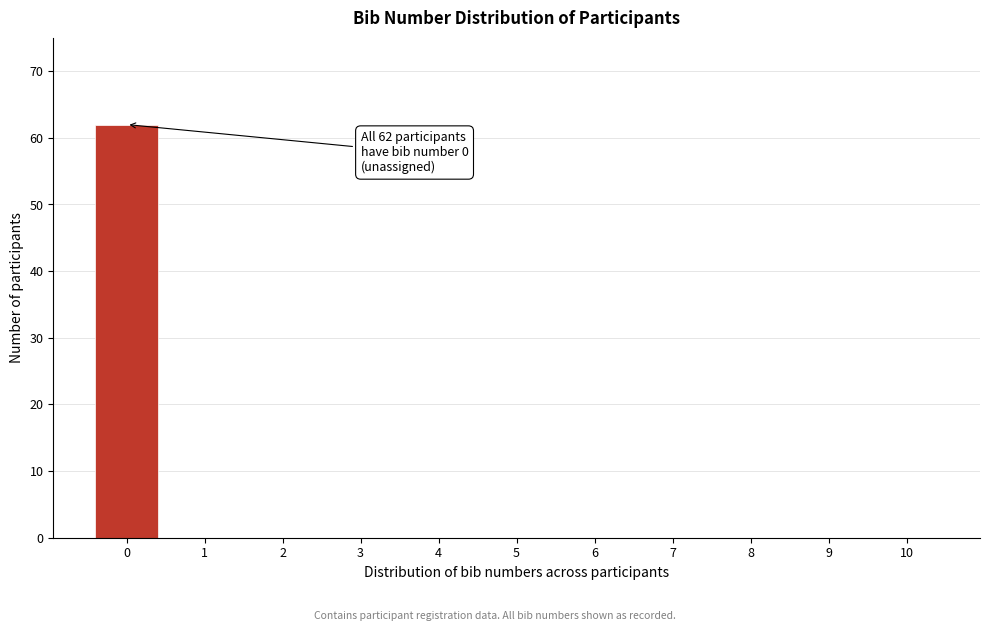

Reading right to left, transcribe all the data shown in this chart.

10=0	9=0	8=0	7=0	6=0	5=0	4=0	3=0	2=0	1=0	0=62